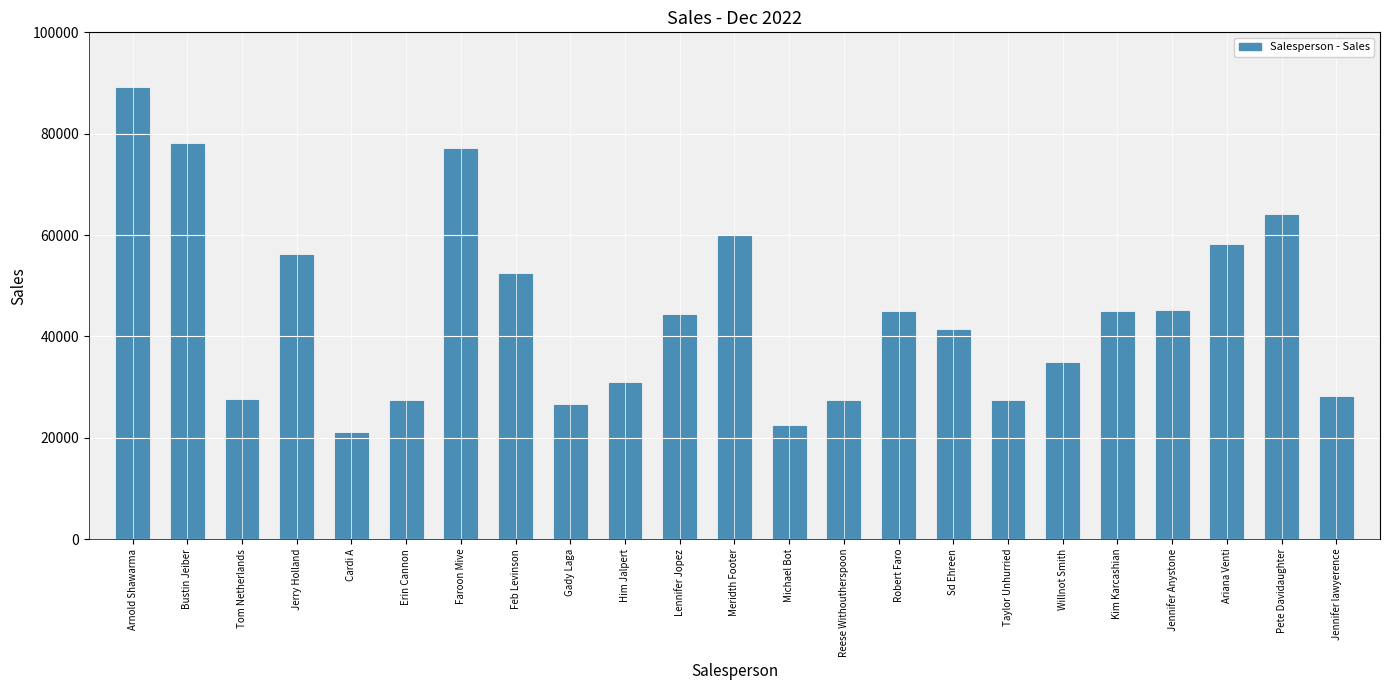

What is the difference between the second highest and minimum values?

57000